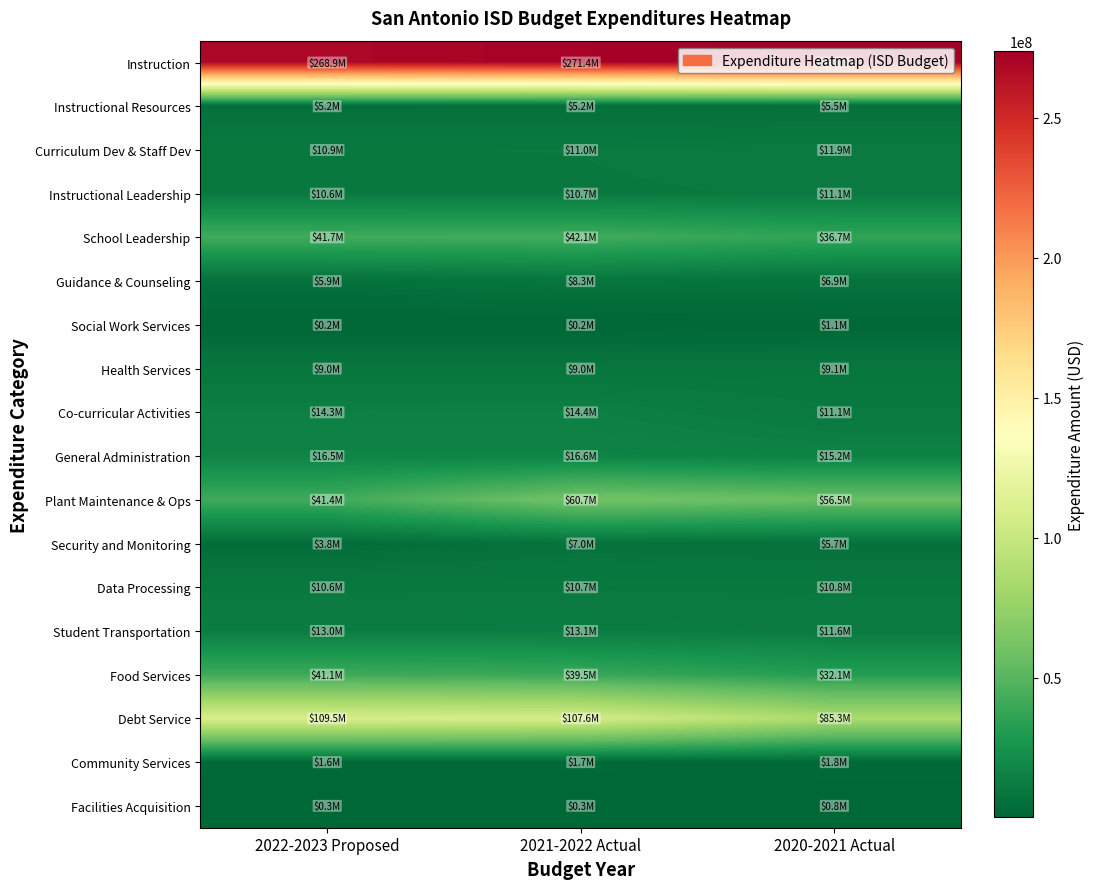

What is the difference between the highest and lowest values at 2020-2021 Actual?

272839656.0